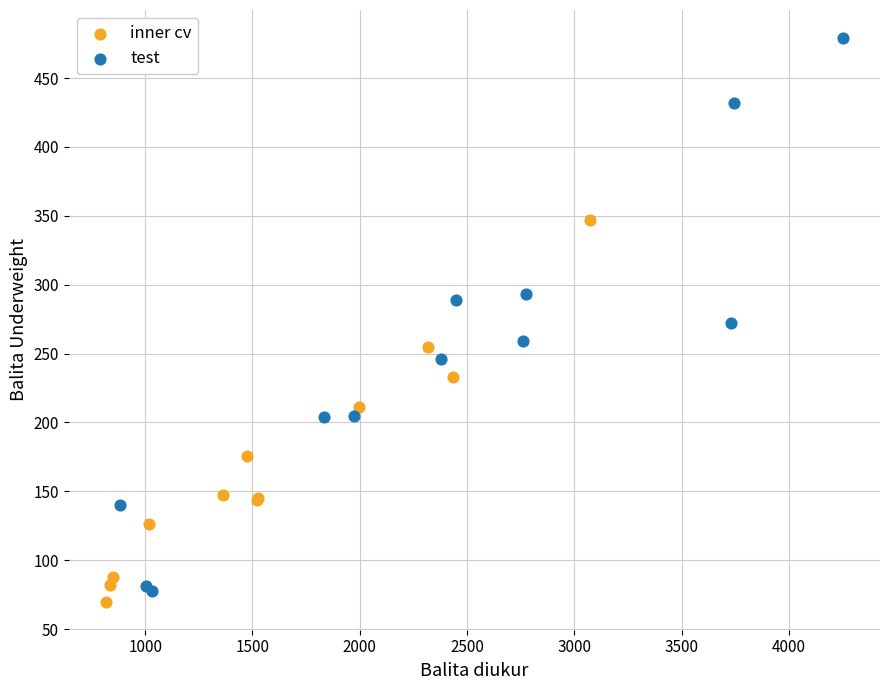

Which series contains the highest Y value?

test